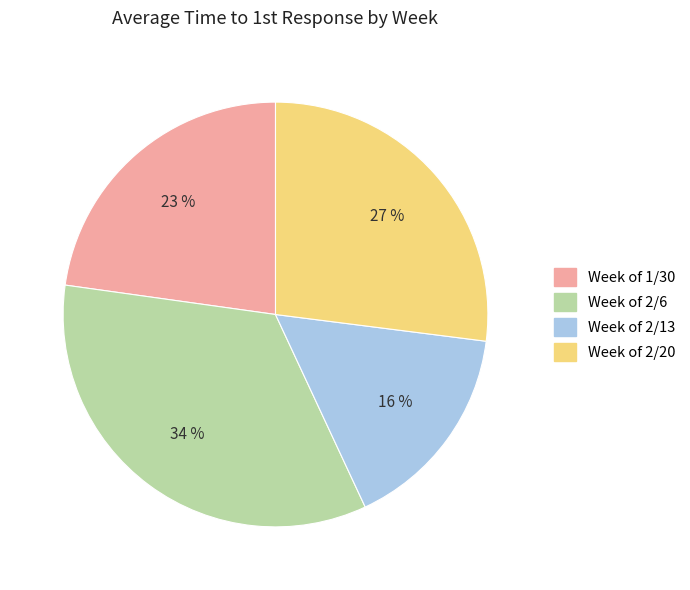

Is it true that Week of 2/13 is 16% of the pie?

True